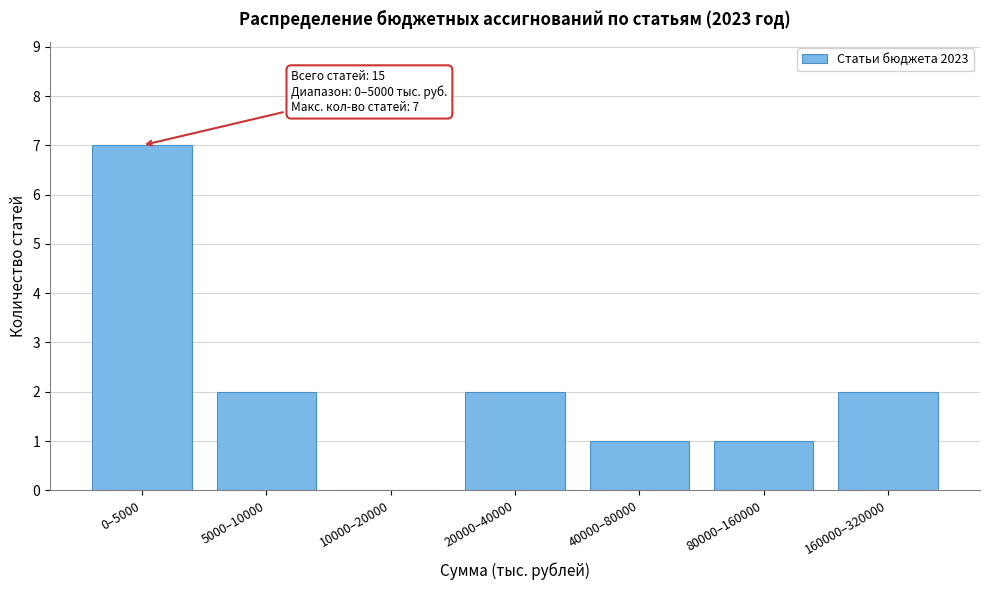

Reading right to left, list all the values displayed in this chart.

160000–320000=2	80000–160000=1	40000–80000=1	20000–40000=2	10000–20000=0	5000–10000=2	0–5000=7